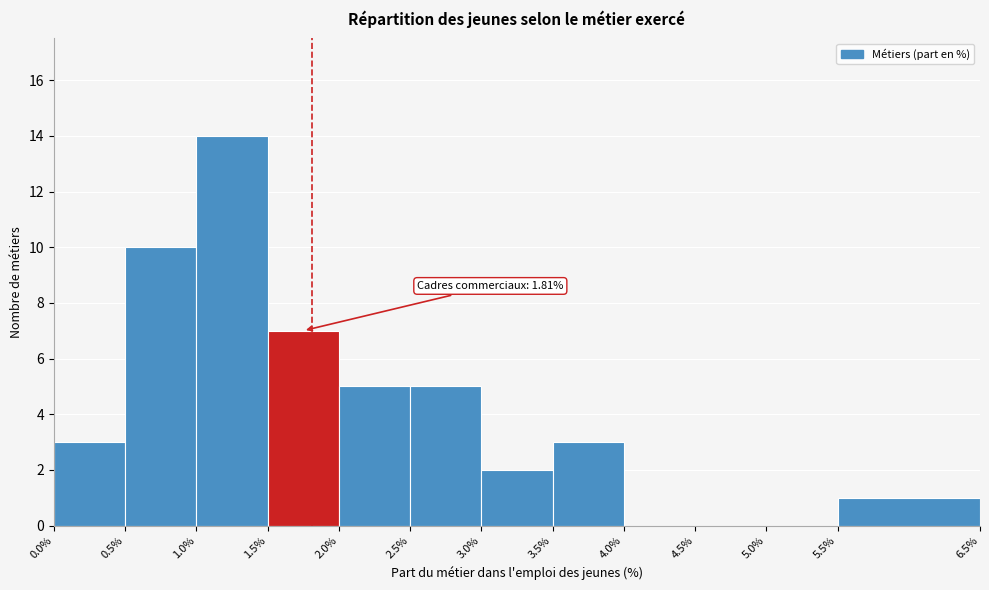

Which range on the x-axis has the tallest bar?

1.0% to 1.5%